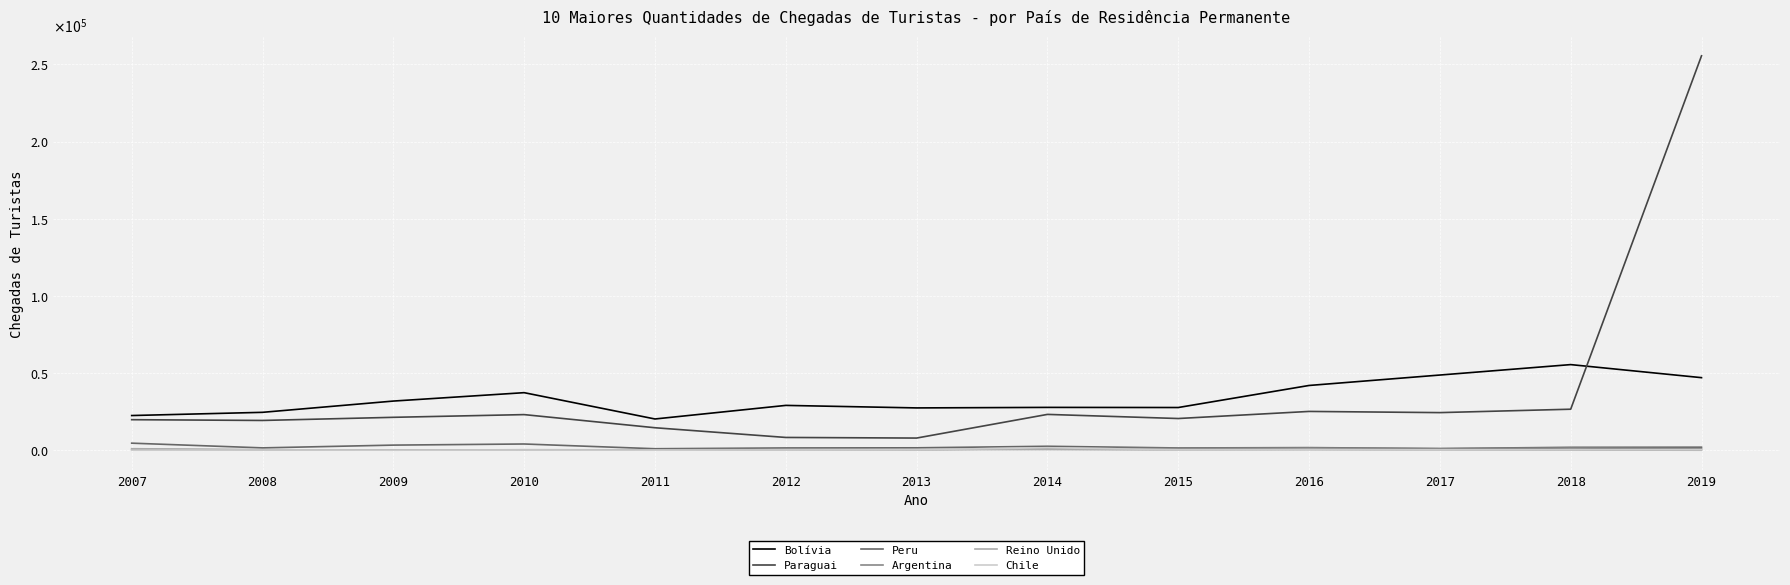

Which series has the largest range (max minus min)?

Paraguai